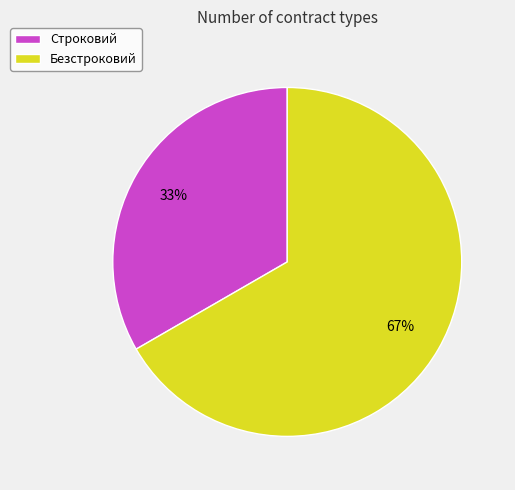

Rank the categories by value from lowest to highest.

Строковий, Безстроковий